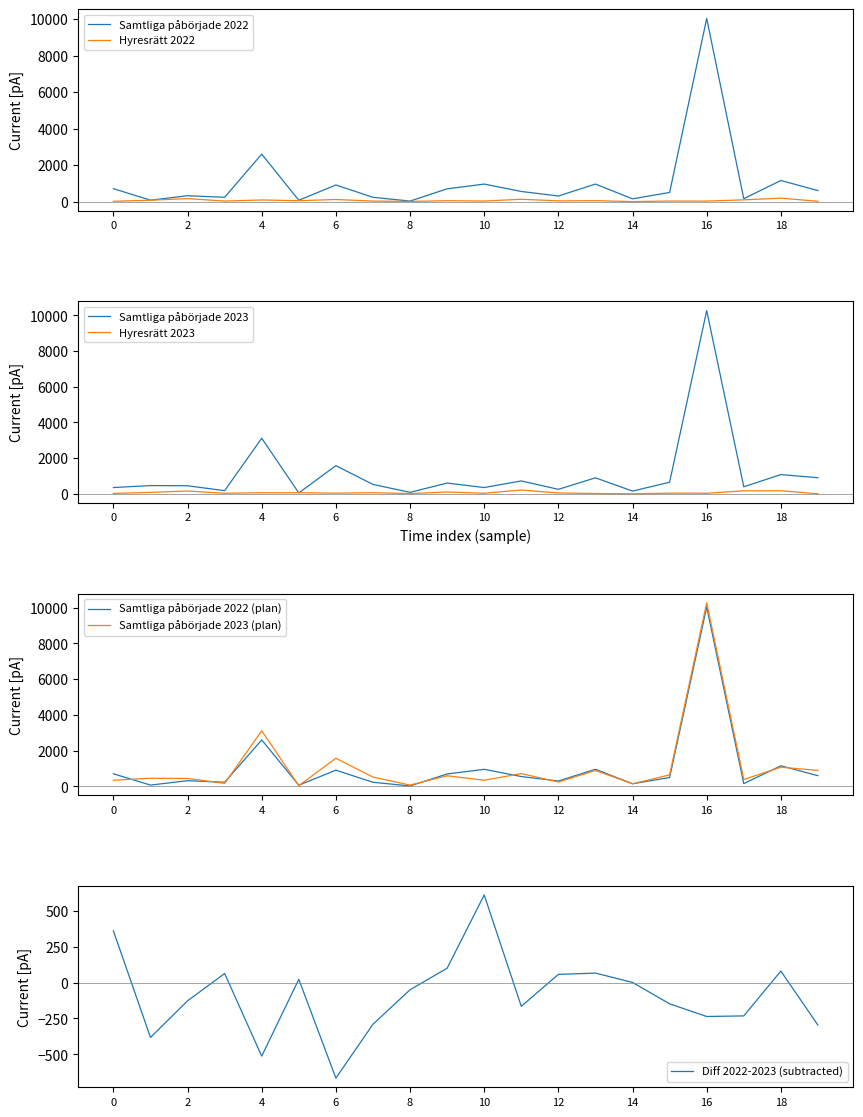

The value of Samtliga påbörjade 2022 at 10 is 960. True or false?

True